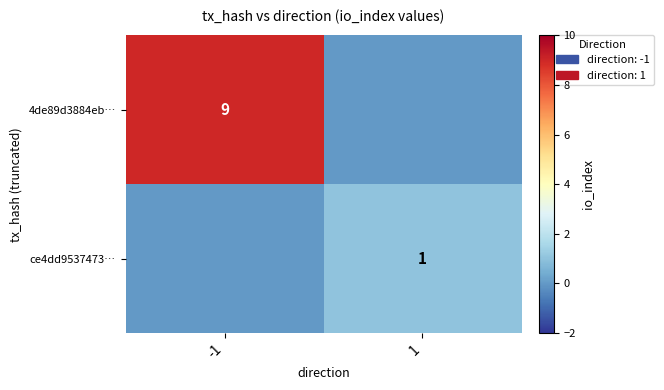

Is the value of 4de89d3884eb… at -1 greater than the value of ce4dd9537473… at 1?

Yes